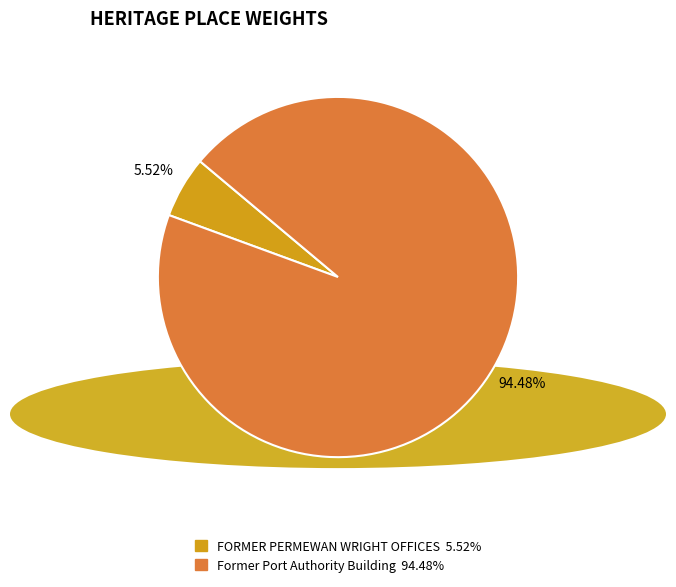

Which category accounts for the majority?

Former Port Authority Building